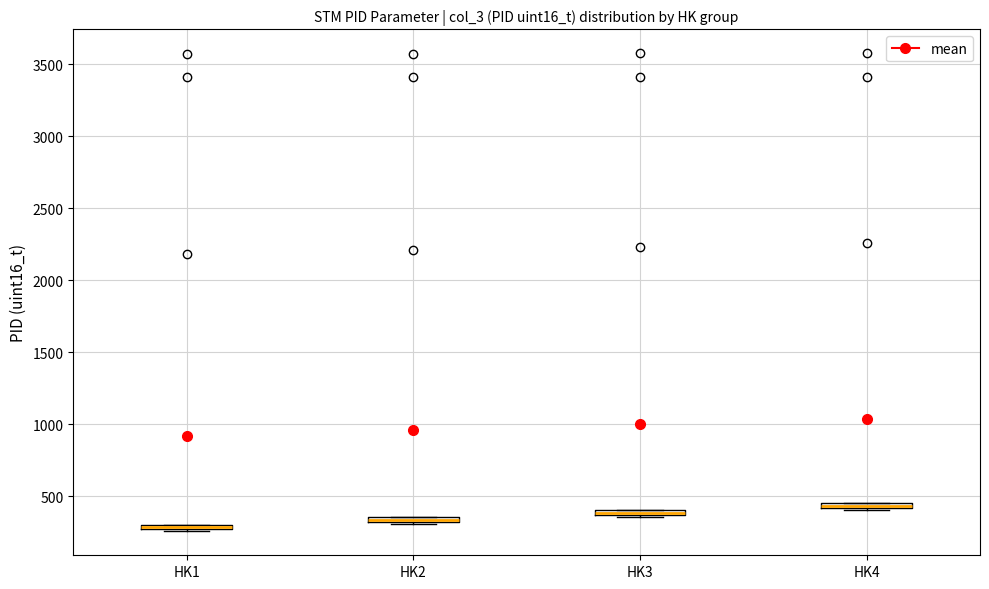

Where is the upper edge of the box for HK3 on the y-axis? The values are not printed on the chart, so give them approximately, as read against the axis.

400